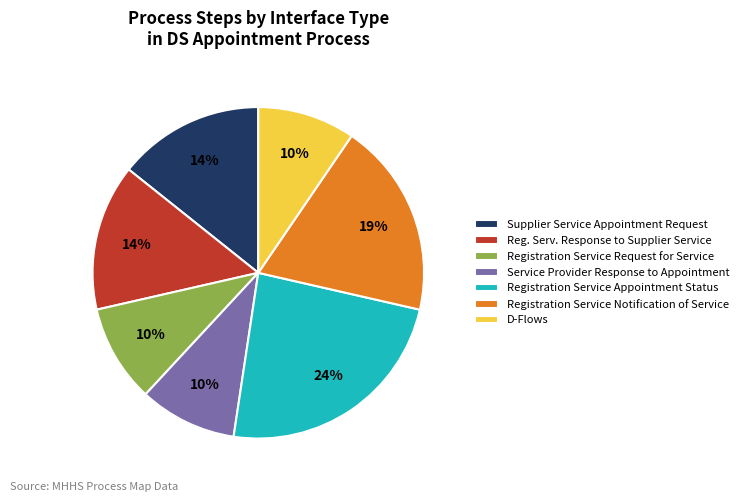

Is it true that D-Flows is 10% of the pie?

True